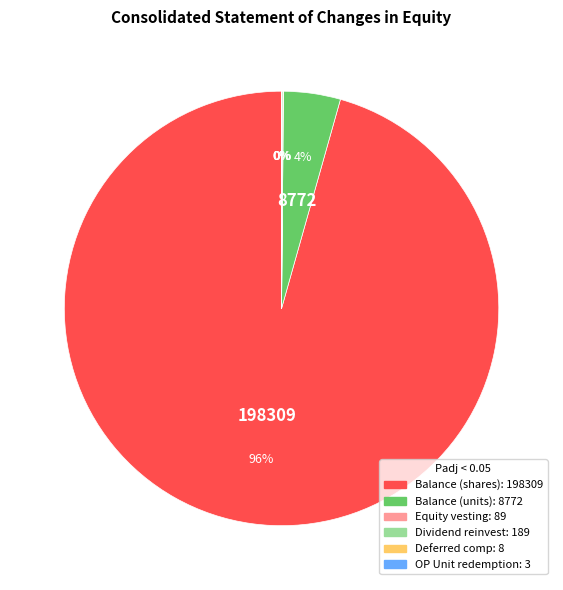

Does any single category account for the majority?

Yes